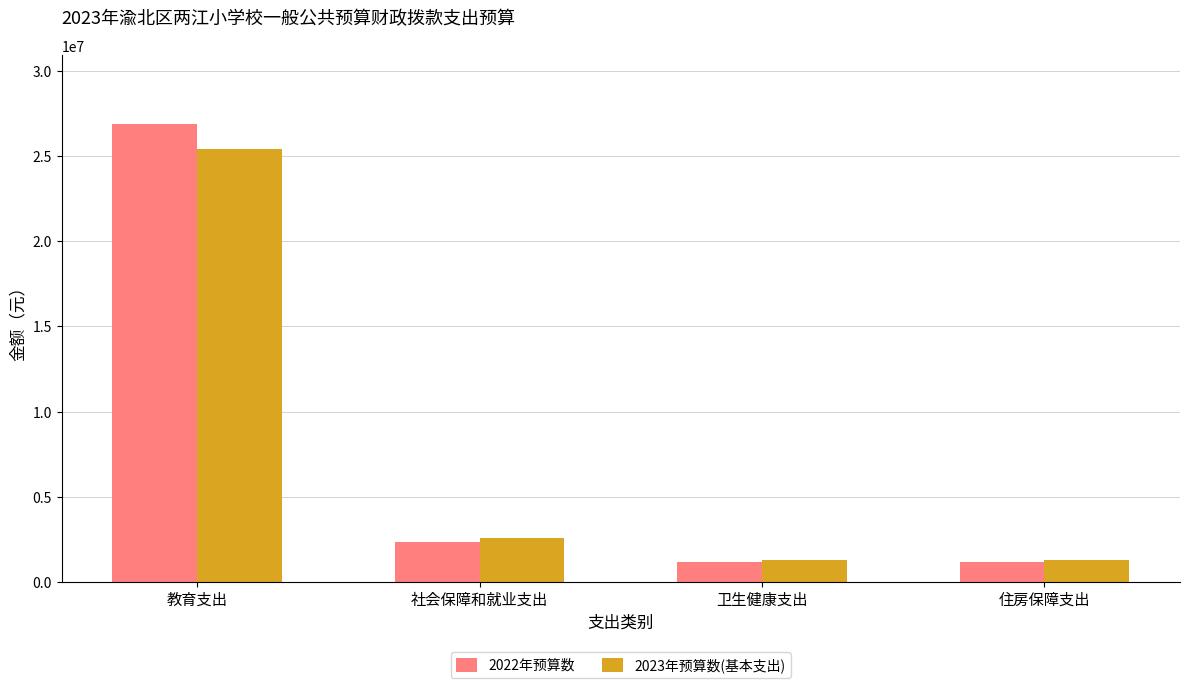

Where does the 2023年预算数(基本支出) series first go above 2564714?

教育支出